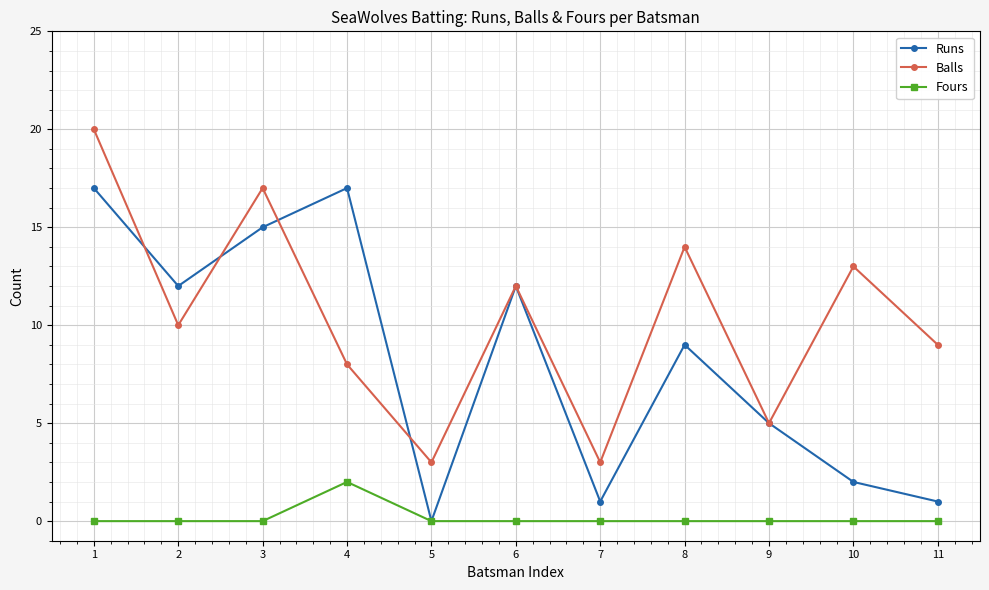

The value of Runs at 4 is 25. True or false?

False